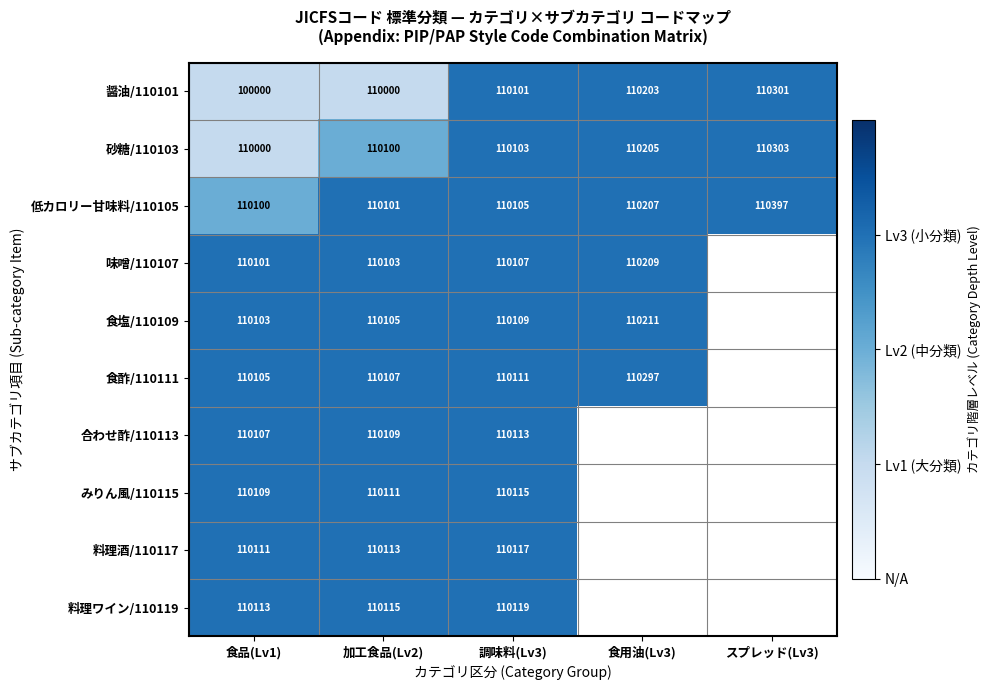

What is the lowest value of the 醤油/110101 series?

100000